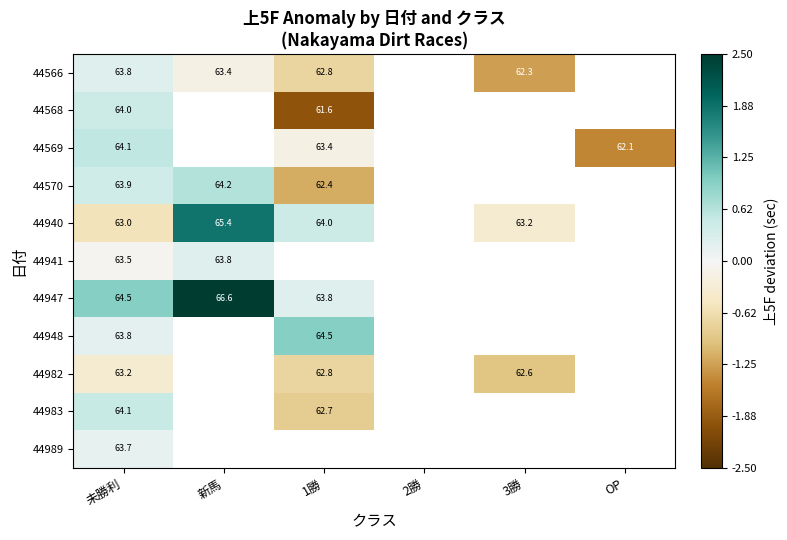

Which series has the largest range (max minus min)?

44947